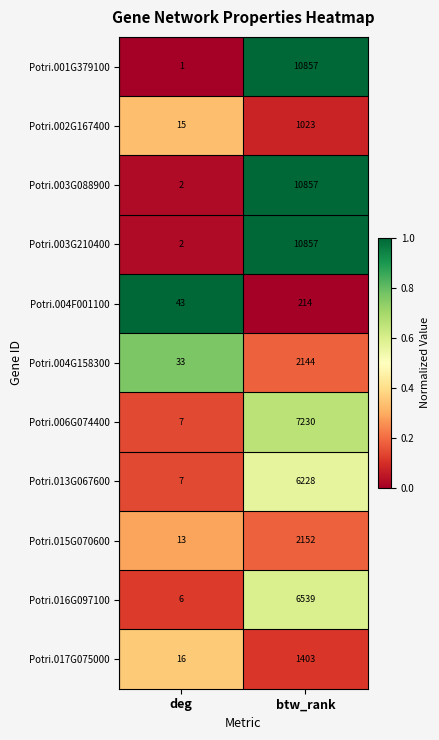

What is the greatest value displayed?

10857